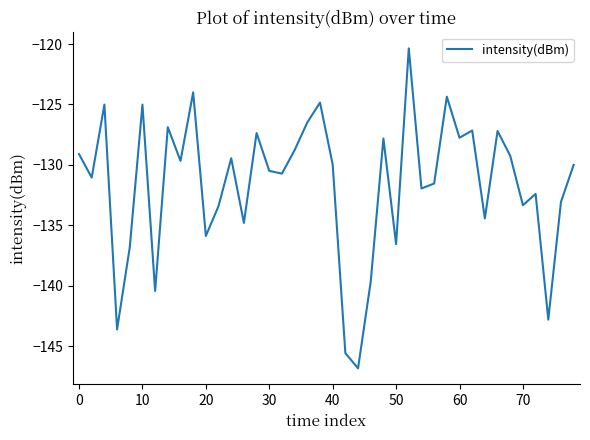

What is the greatest value displayed?

-120.4